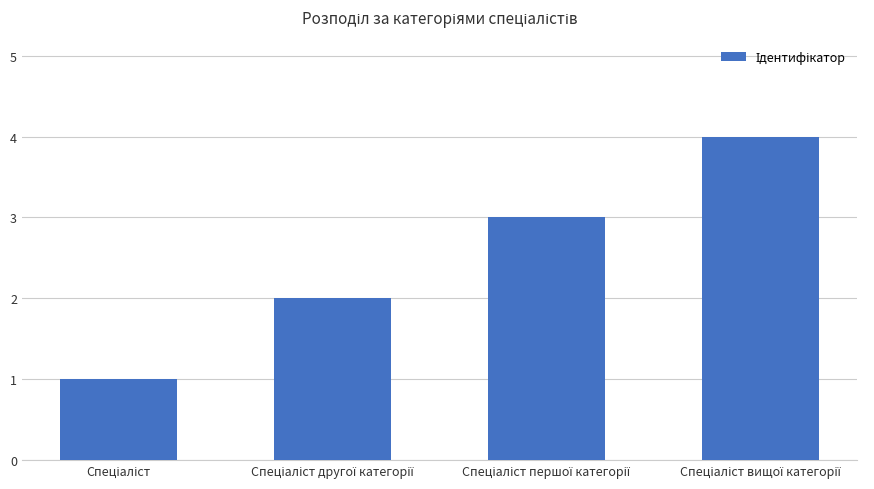

What is the sum of all values?

10